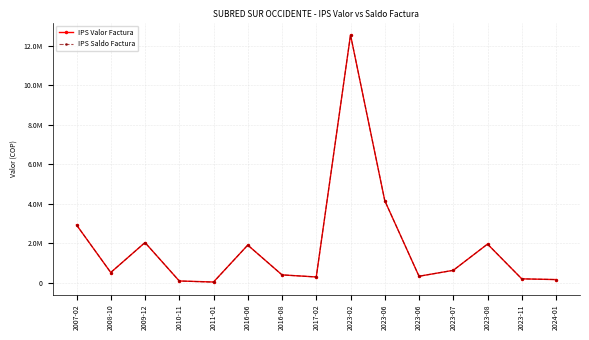

Does the chart have visible grid lines?

Yes